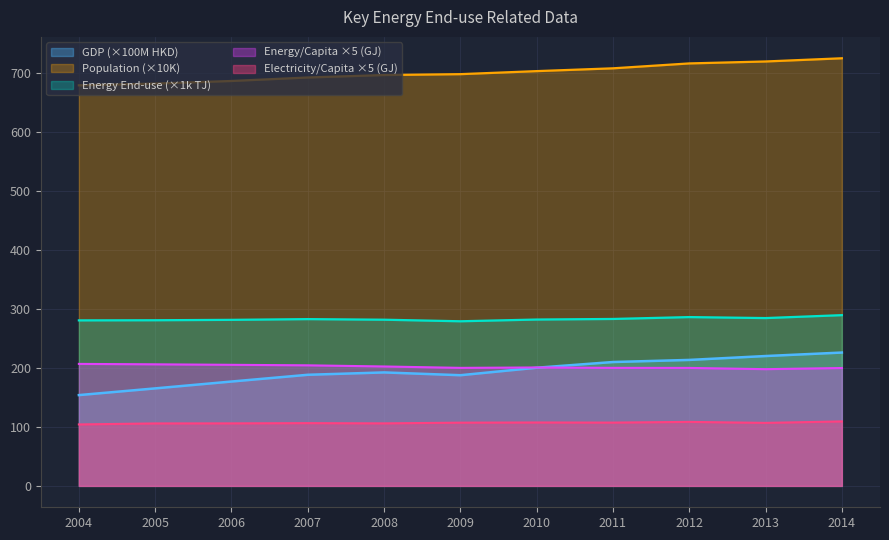

Which series has the largest total across all categories?

Population (×10K)